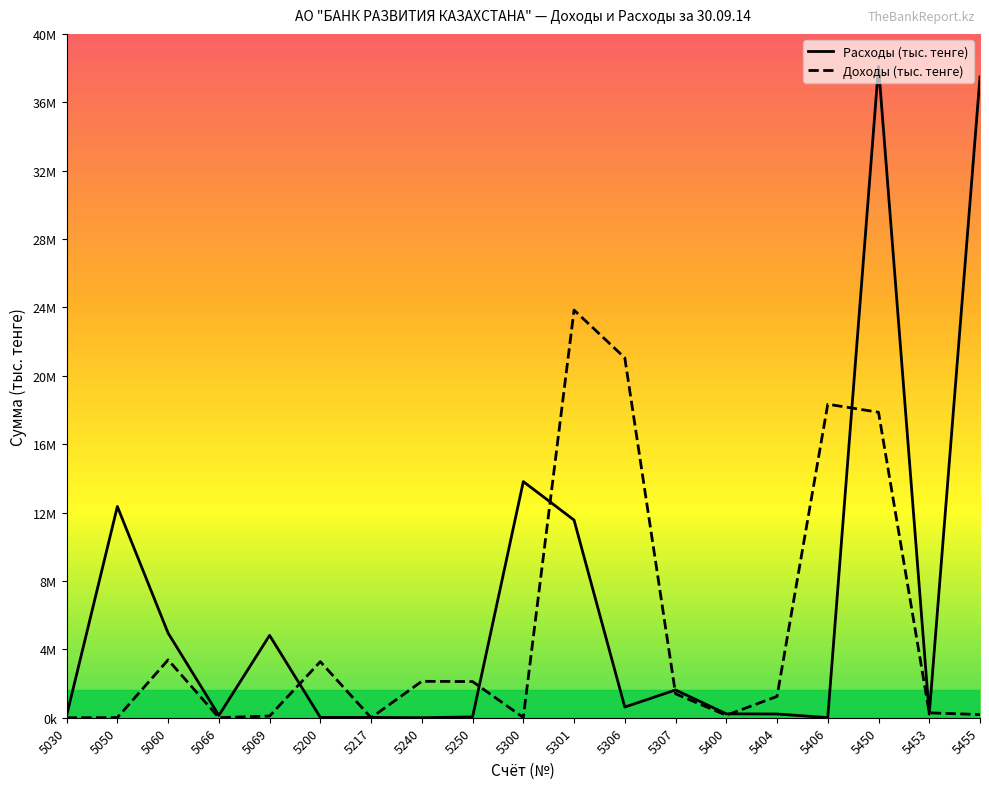

How many interior local peaks does the Доходы (тыс. тенге) series have?

5